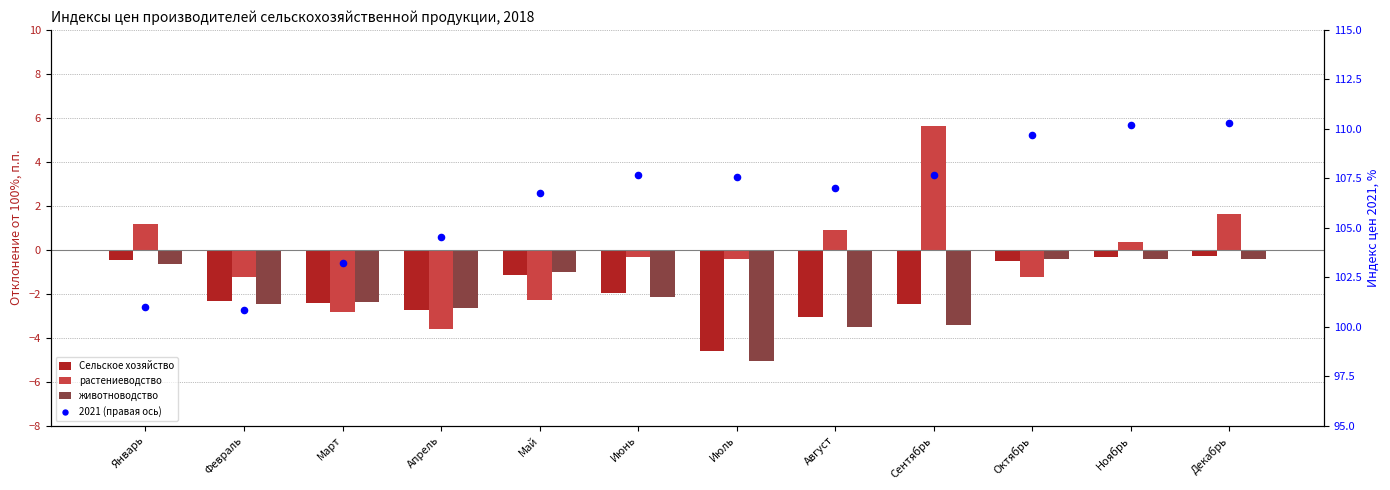

Which series has the widest spread of Y values?

2021 (правая ось)